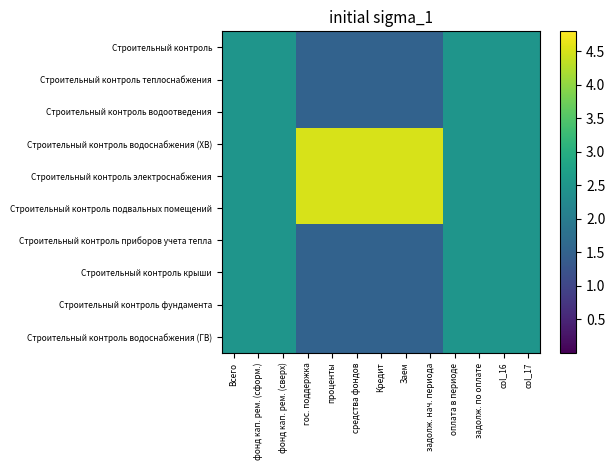

What is the difference between the highest and lowest values at задолж. нач. периода?

3.0